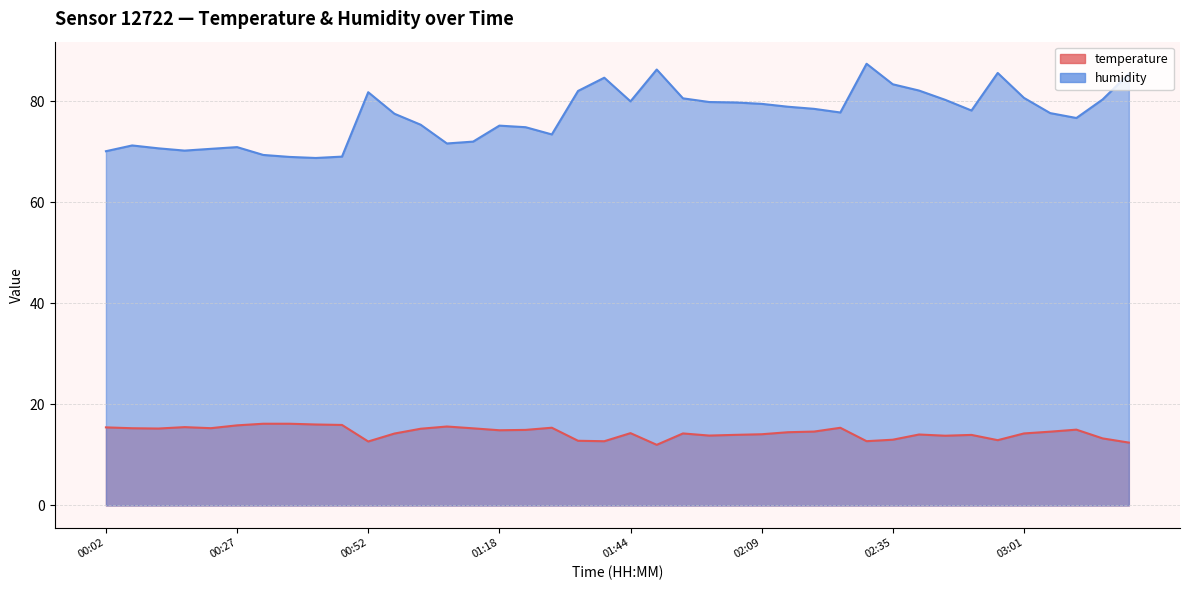

At which label is humidity closest to 78?

02:50